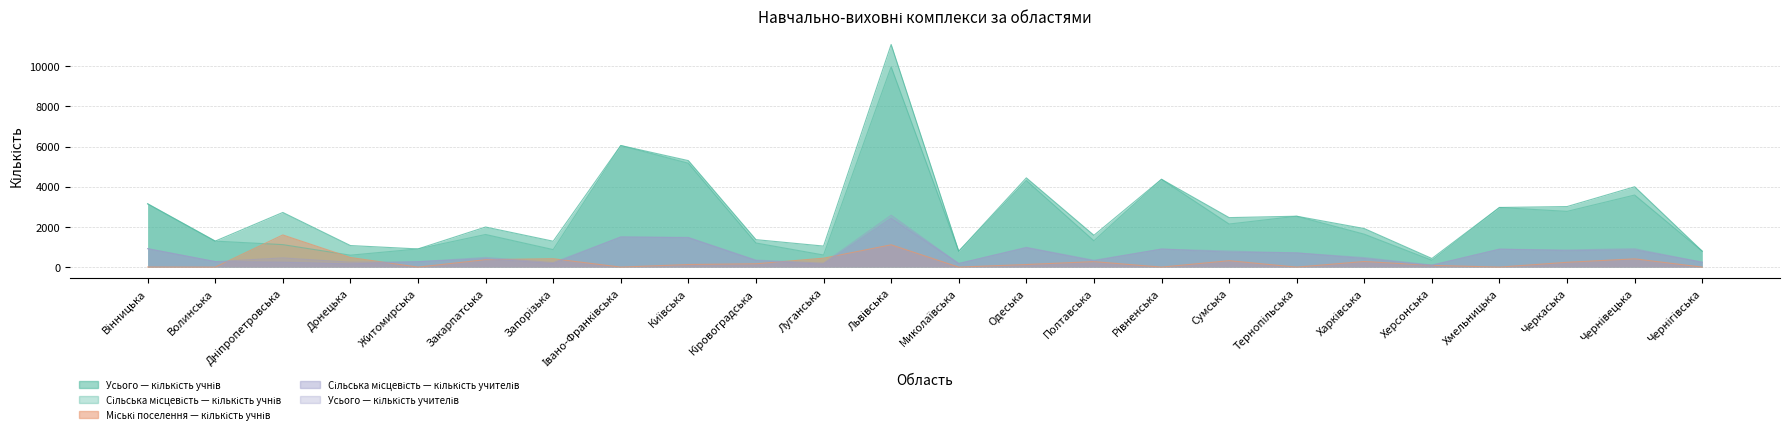

What is the value of the Усього — кількість учителів point at the 16th from the left?

897